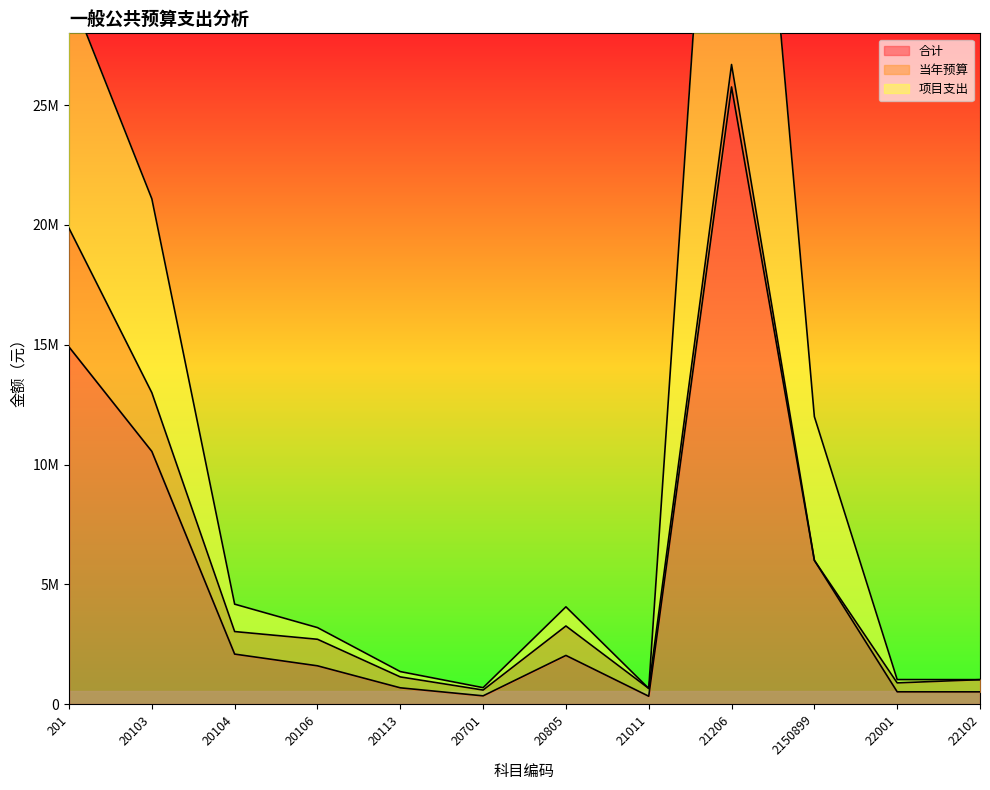

What is the label of the 1st point from the right?

22102